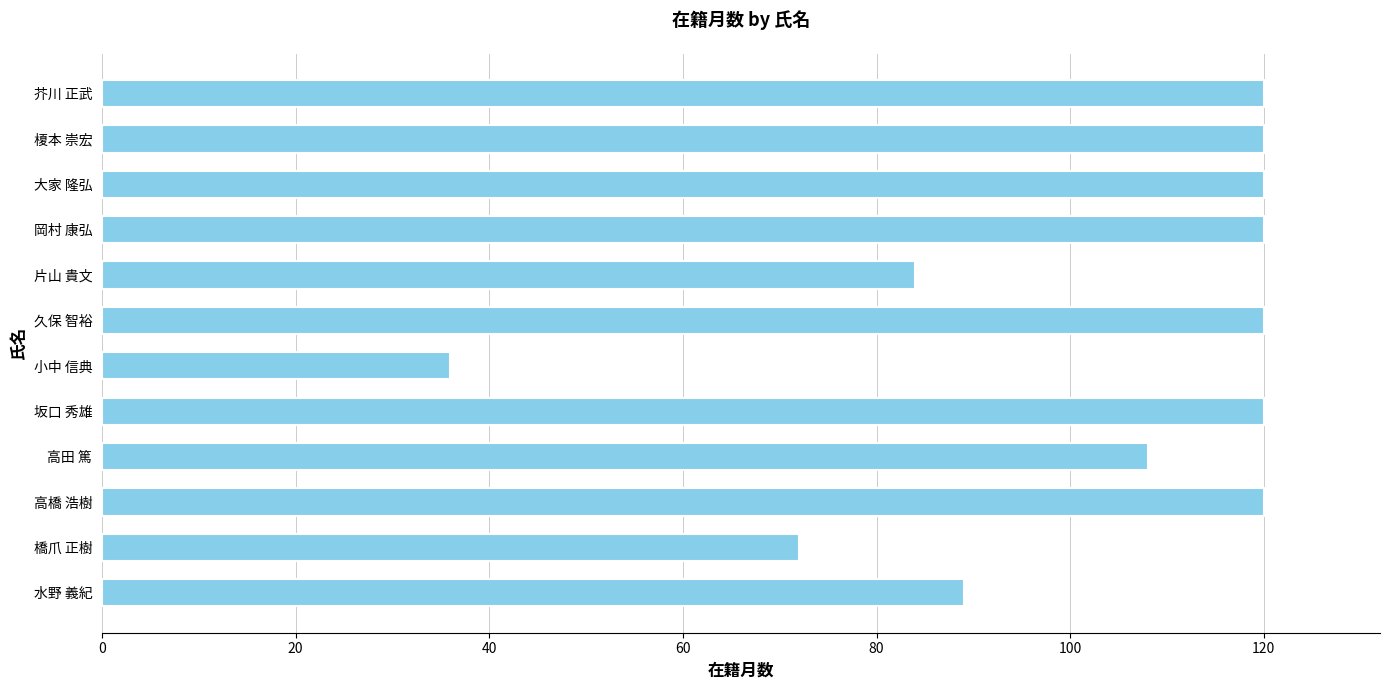

What is the average value?

102